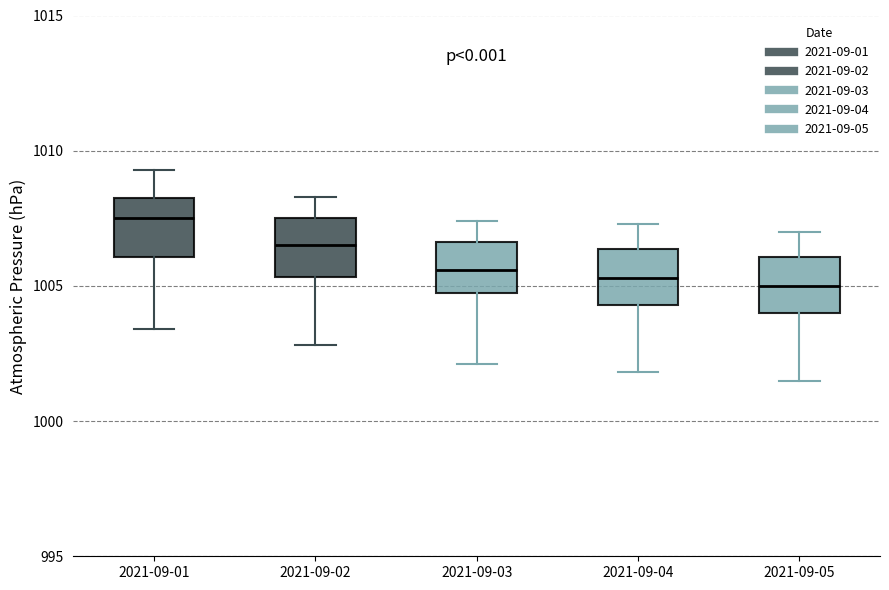

Which box's median line is the highest?

2021-09-01